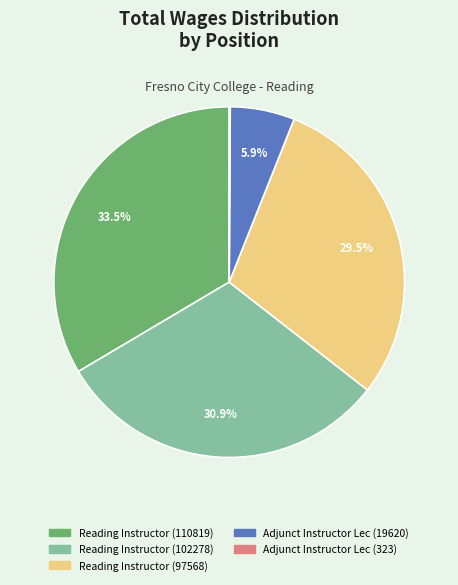

Is Reading Instructor (97568) the majority of the pie?

No